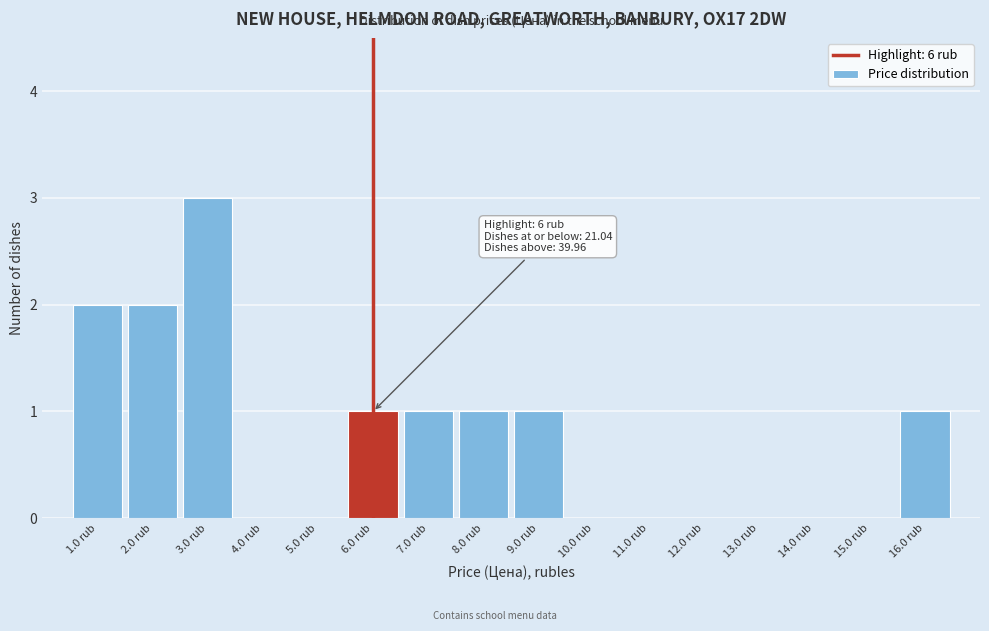

Which range on the x-axis has the tallest bar?

2.5 to 3.5